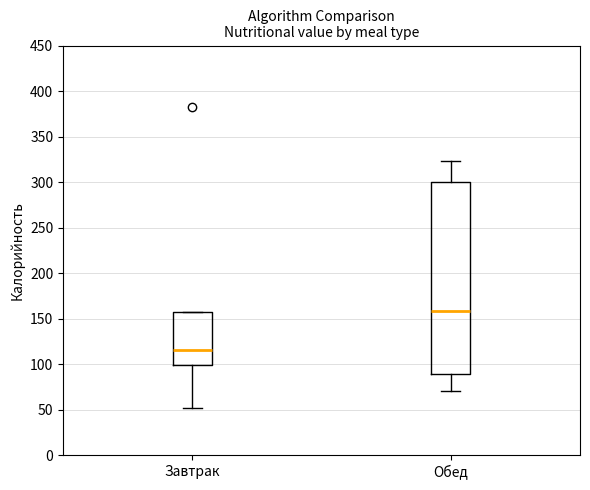

Where is the lower edge of the box for Обед on the y-axis? The values are not printed on the chart, so give them approximately, as read against the axis.

90